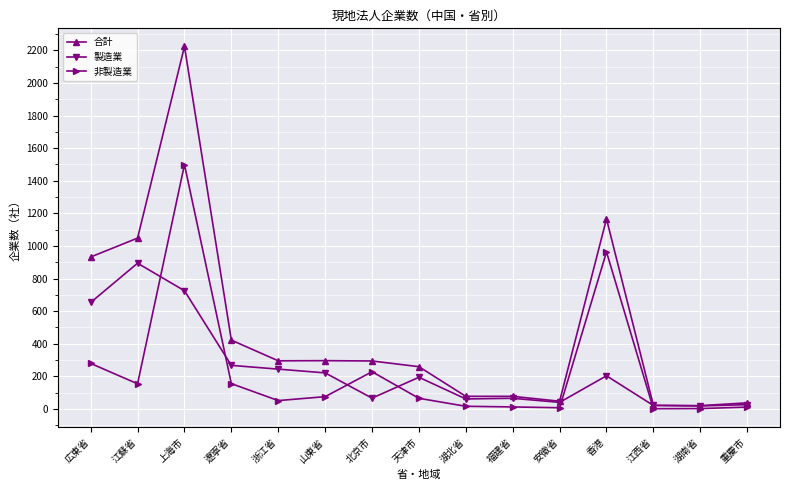

In 製造業, how many points are lower than both neighbors (excluding endpoints)?

4